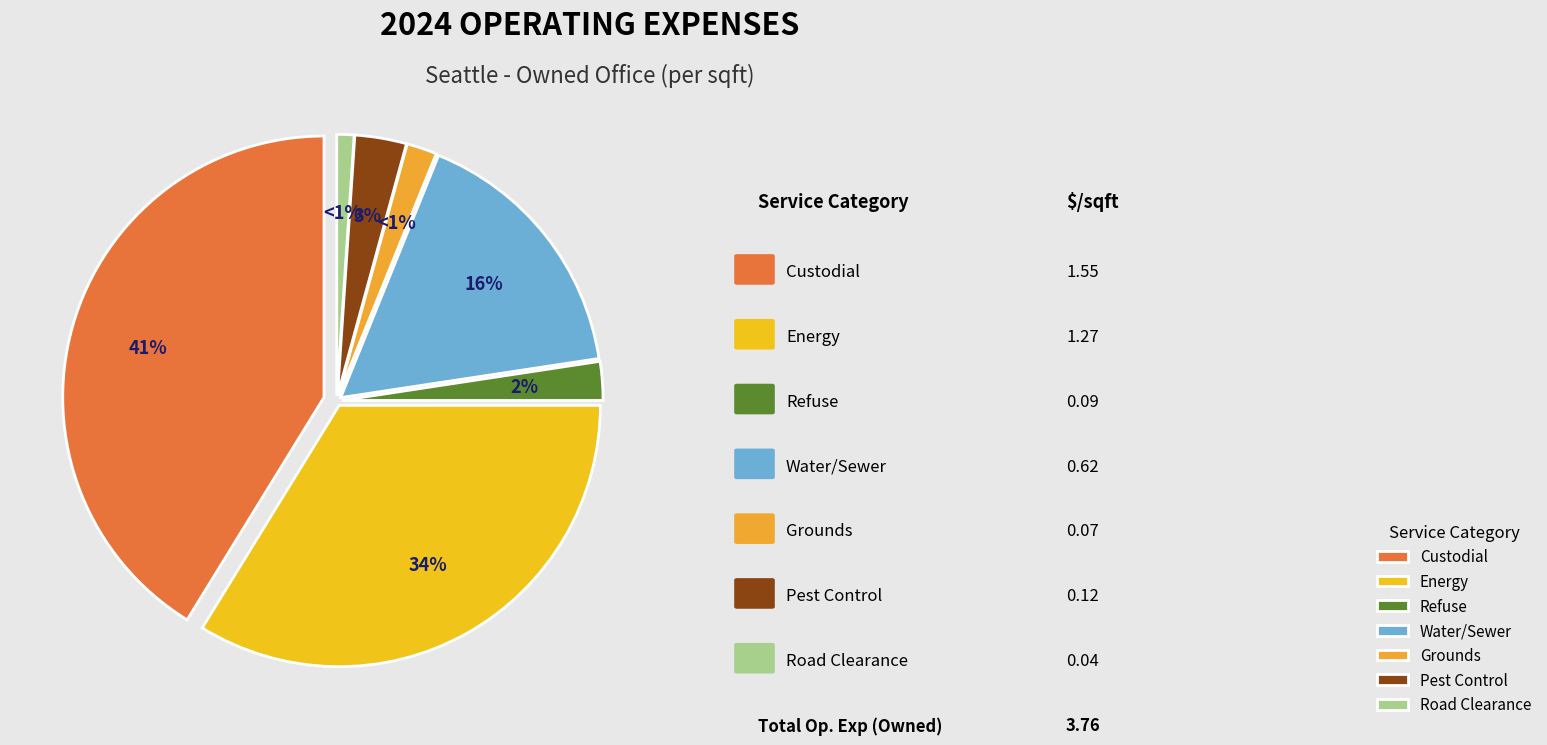

Do Water/Sewer and Road Clearance together represent more than half of the pie?

No